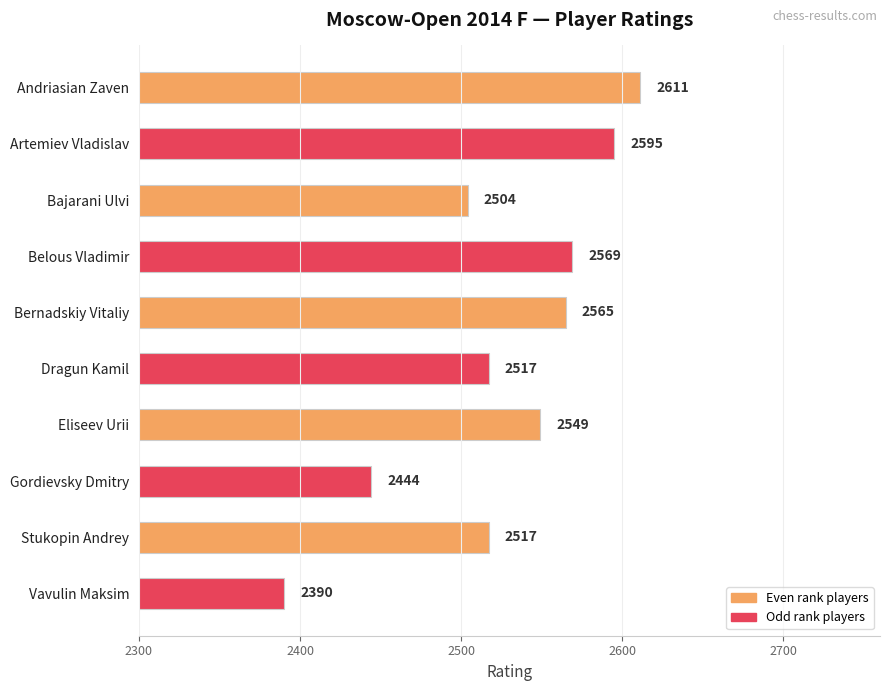

At which category does the chart reach its minimum across all series?

Vavulin Maksim